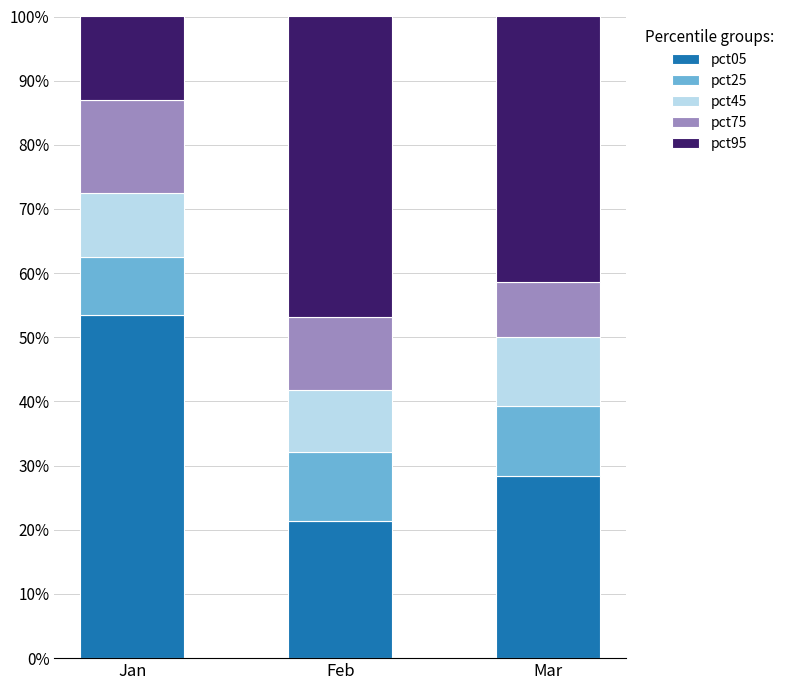

How many bars are there in total?

3